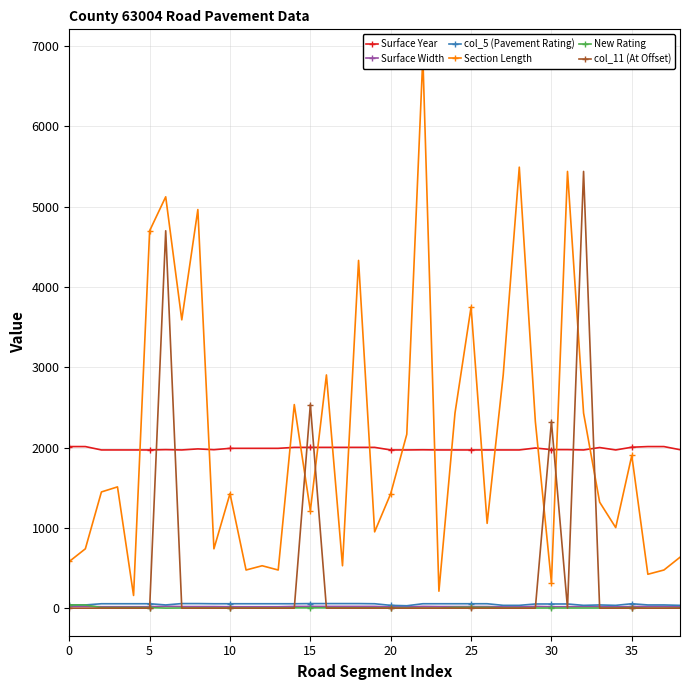

What is the label of the 26th point from the left?

25